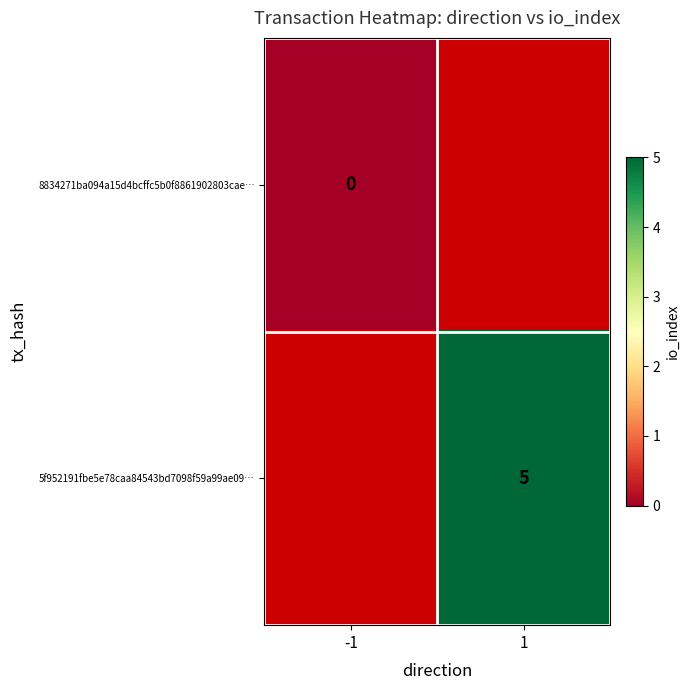

The value of 5f952191fbe5e78caa84543bd7098f59a99ae09… at 1 is 7. True or false?

False